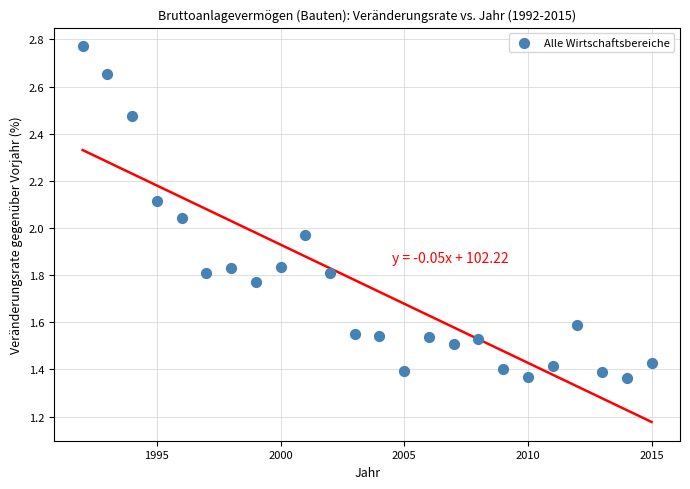

What is the range of X values (max minus min)?

23.0